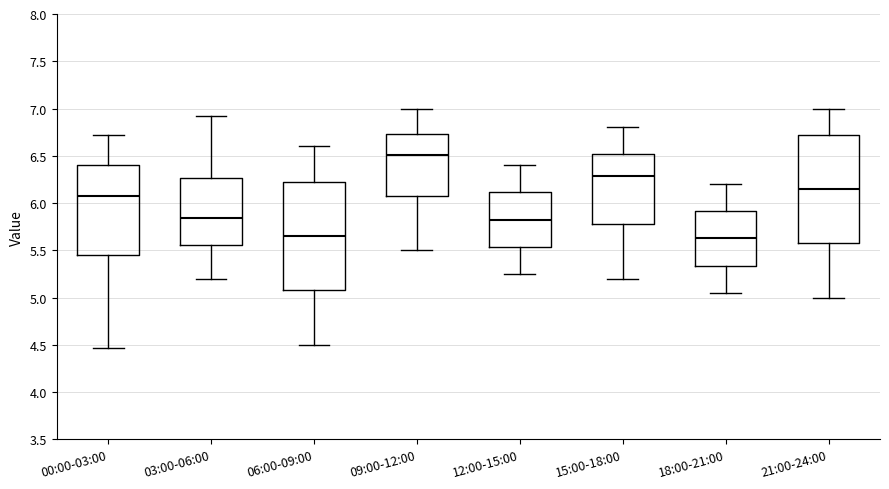

Reading left to right, read every box against the y-axis: the position of its median line, the range the box covers, and the ends of its whiskers. The values are not printed on the chart, so give them approximately, as read against the axis.

00:00-03:00: median 6.10, box 5.45 to 6.40, whiskers 4.45 to 6.70
03:00-06:00: median 5.85, box 5.55 to 6.25, whiskers 5.20 to 6.90
06:00-09:00: median 5.65, box 5.10 to 6.25, whiskers 4.50 to 6.60
09:00-12:00: median 6.50, box 6.10 to 6.75, whiskers 5.50 to 7.00
12:00-15:00: median 5.85, box 5.55 to 6.10, whiskers 5.25 to 6.40
15:00-18:00: median 6.30, box 5.80 to 6.50, whiskers 5.20 to 6.80
18:00-21:00: median 5.65, box 5.35 to 5.90, whiskers 5.05 to 6.20
21:00-24:00: median 6.15, box 5.60 to 6.70, whiskers 5.00 to 7.00